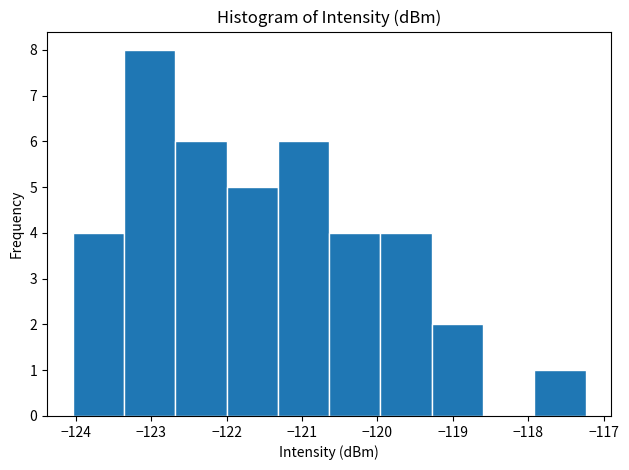

Which range on the x-axis has the tallest bar?

-123.4 to -122.7